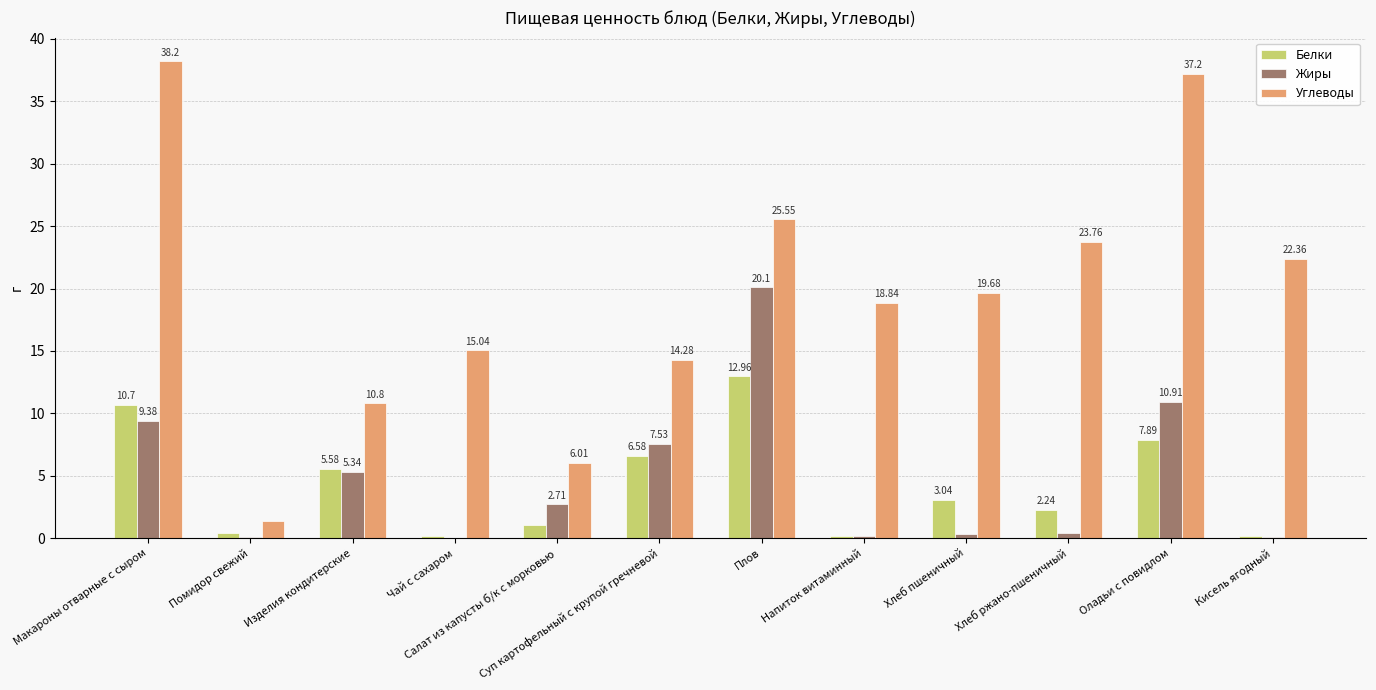

Which category has the highest value in the Белки series?

Плов